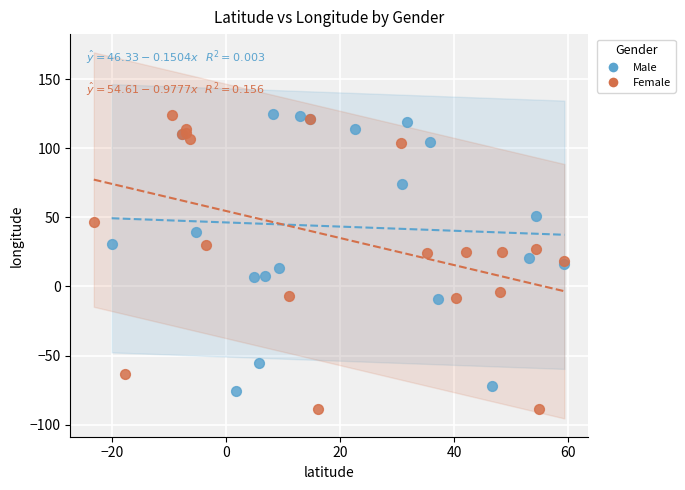

Which series has the largest Y range (max minus min)?

Female